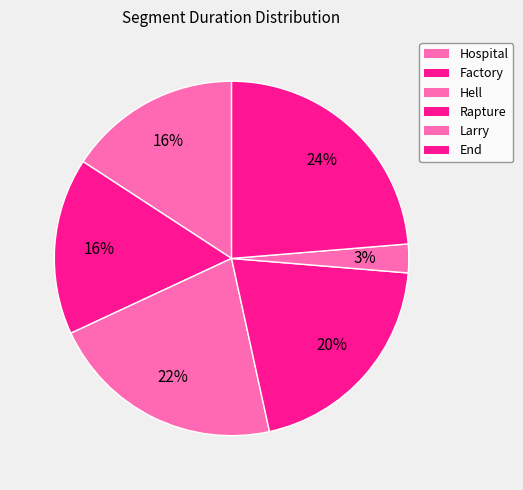

How much of the chart is everything except Factory?

83.9%